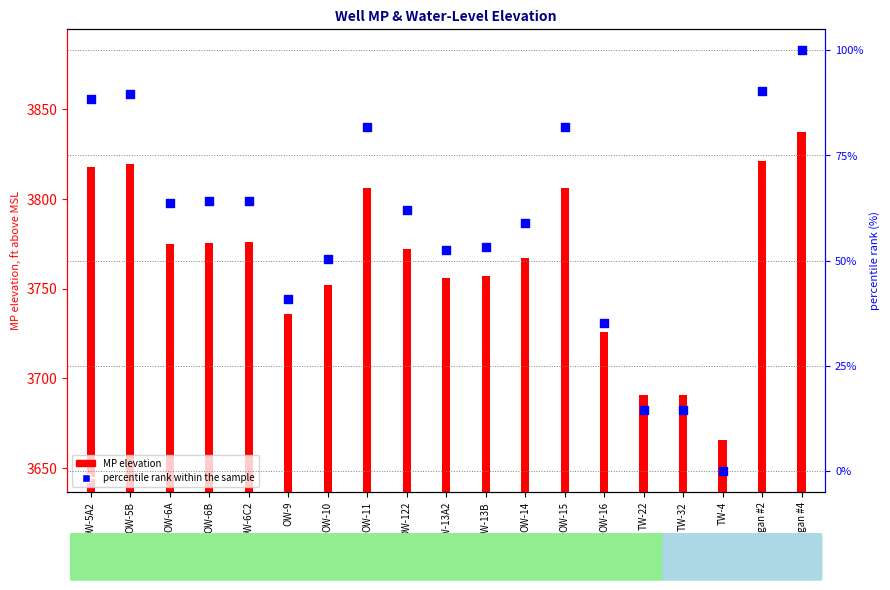

Is the value of MP elevation at OW-14 greater than the value of percentile rank within the sample at OW-5A2?

Yes